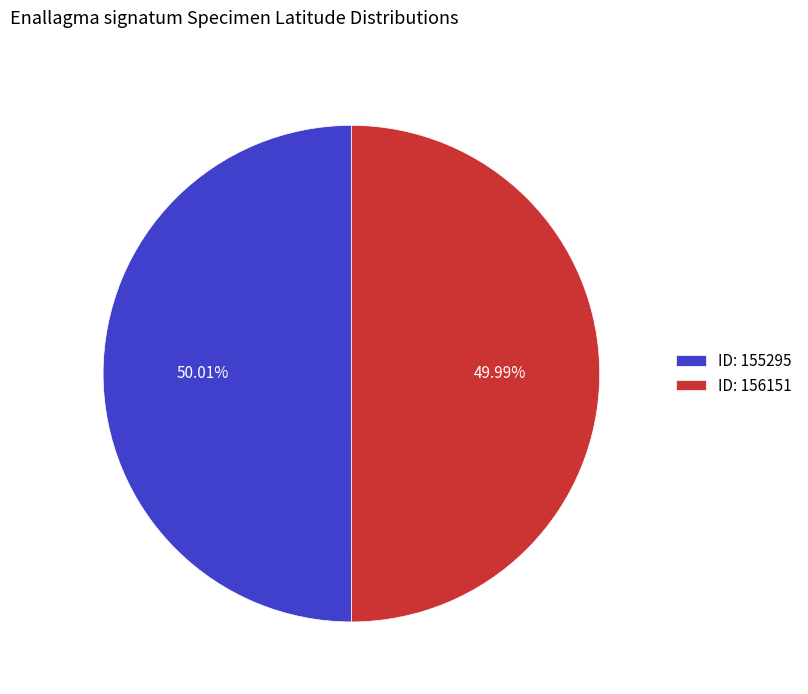

Is there any slice that represents more than half of the pie?

Yes